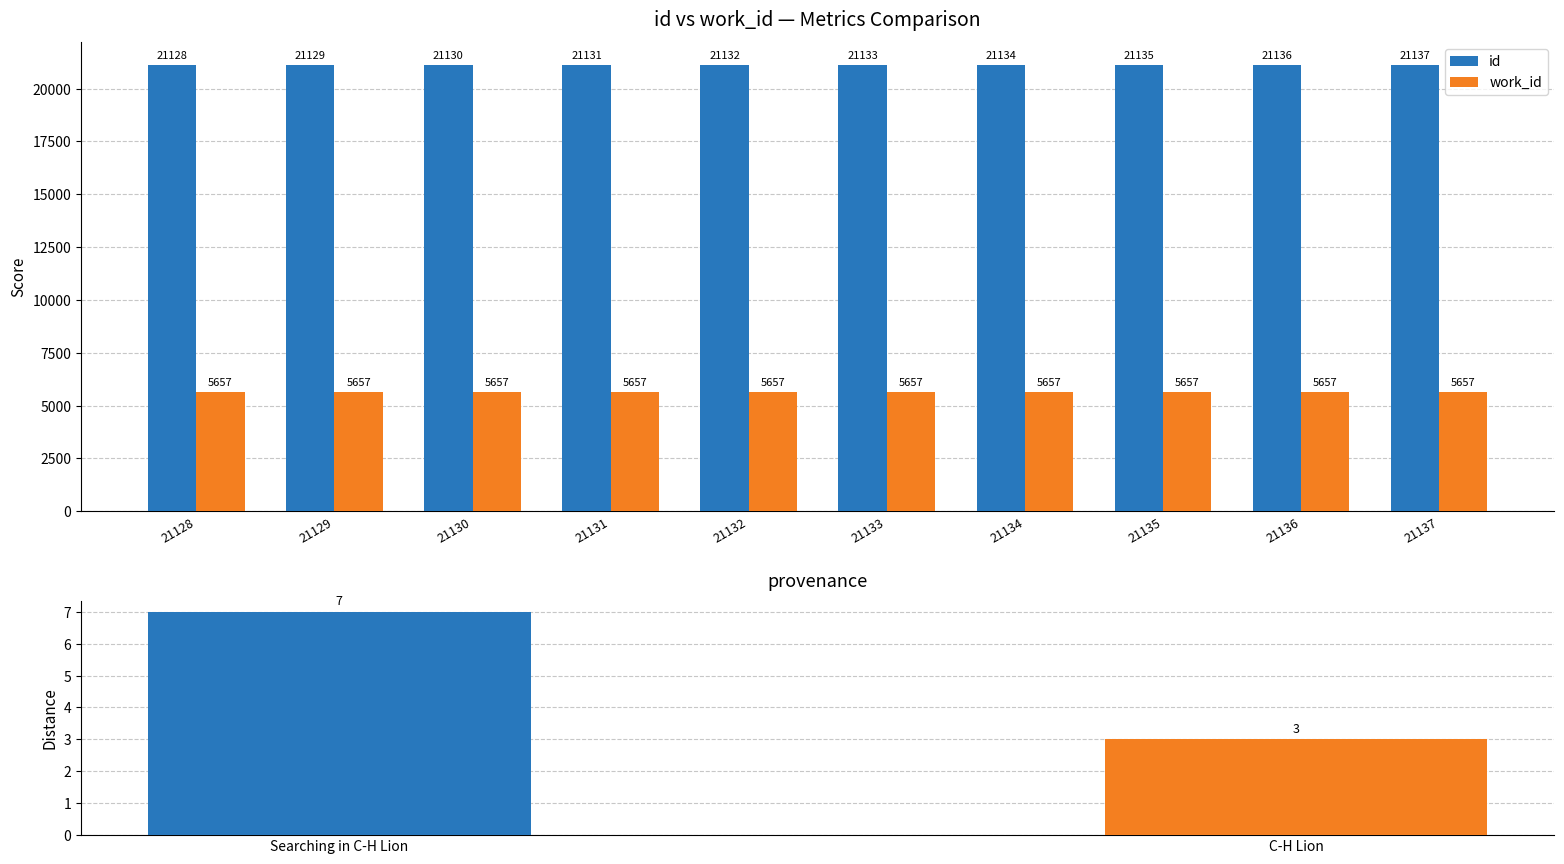

Which has a higher value, 21133 or 21137?

21137